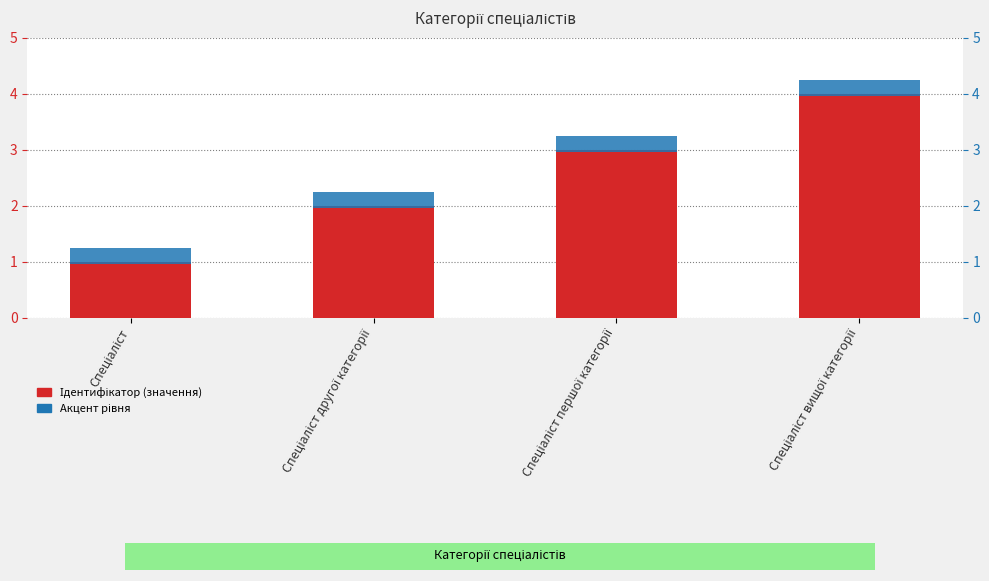

What is the difference between the maximum and second lowest values in the Ідентифікатор series?

2.0